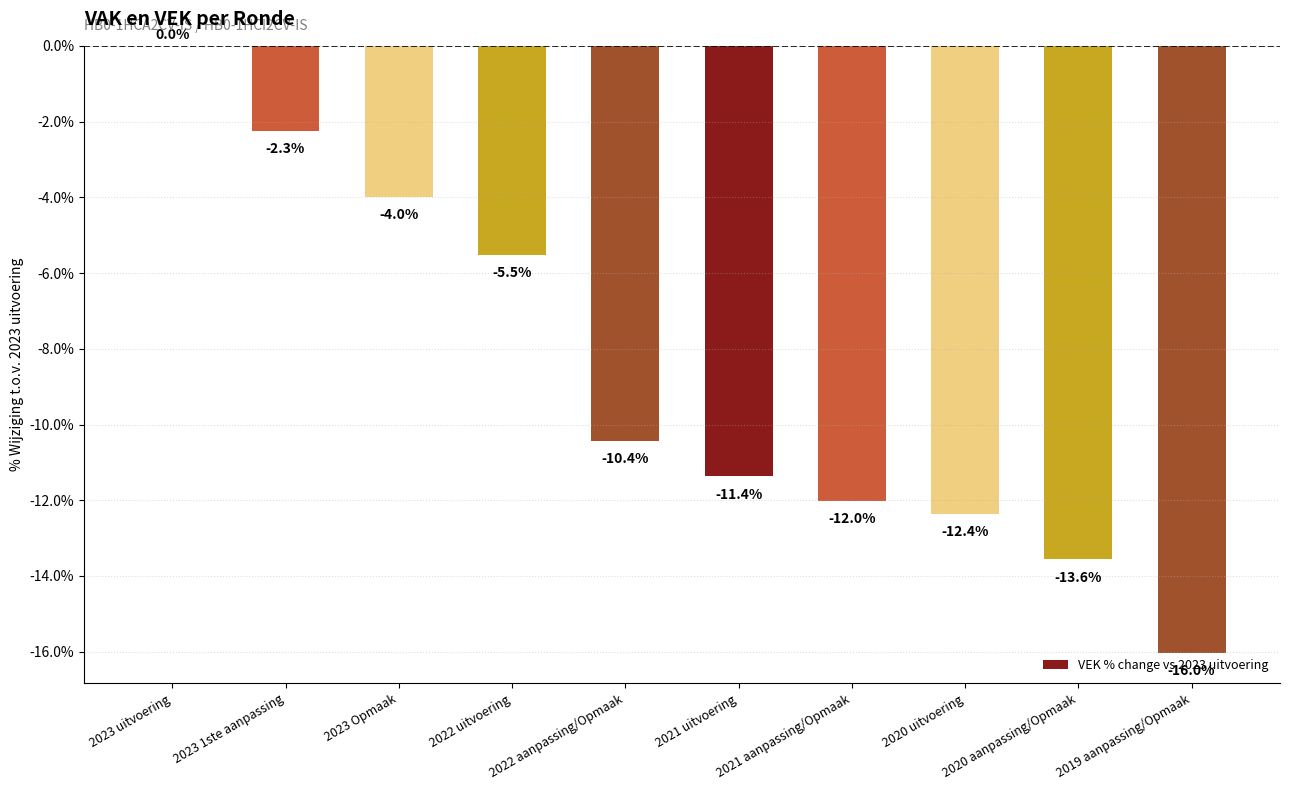

How many categories are shown in the chart?

10